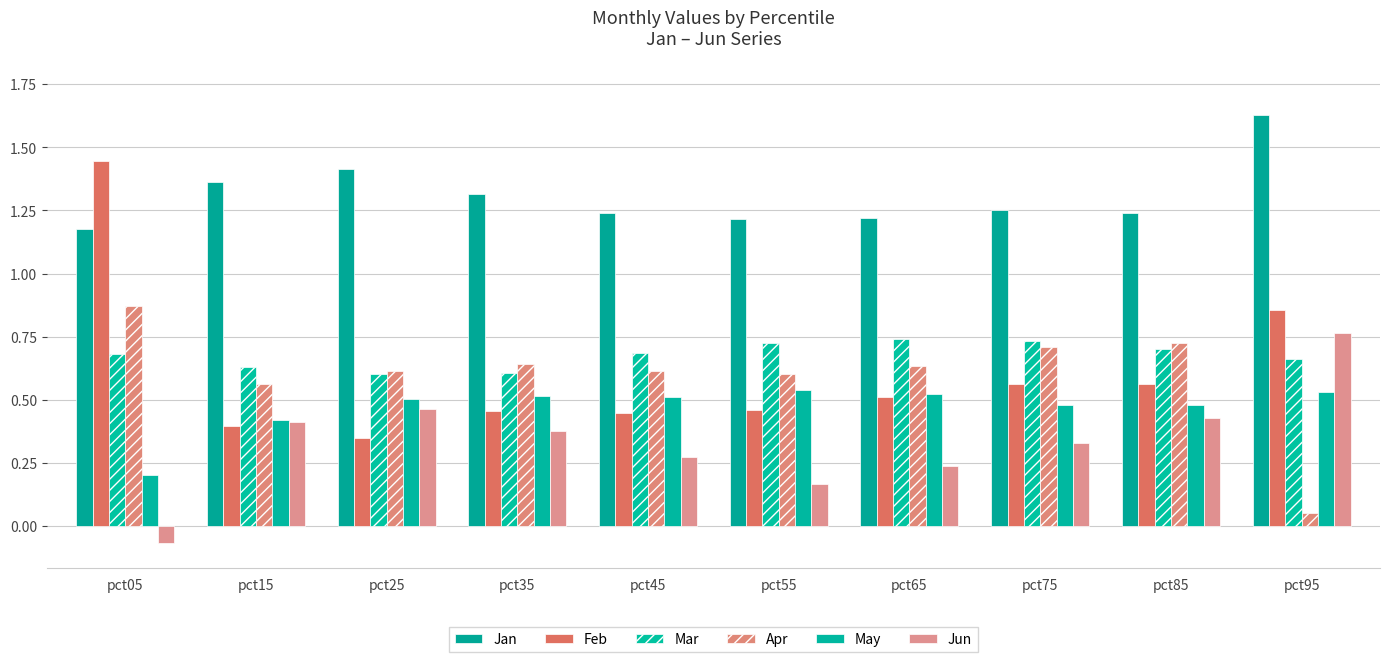

Between pct15 and pct95, which series saw the biggest shift?

Apr